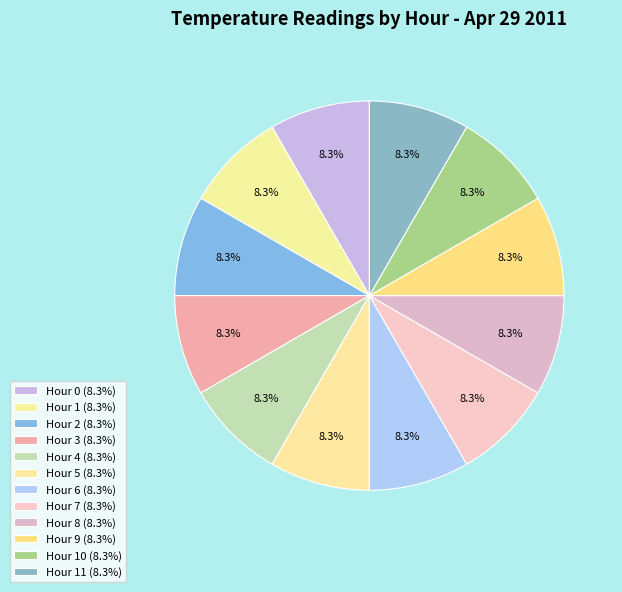

How many segments does this pie chart have?

12